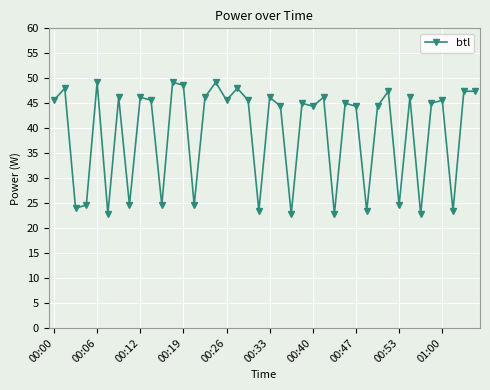

Reading left to right, what are all the values shown in this chart?

45.6	48.0	24.0	24.6	49.2	22.8	46.2	24.6	46.2	45.6	24.6	49.2	48.6	24.6	46.2	49.2	45.6	48.0	45.6	23.4	46.2	44.4	22.8	45.0	44.4	46.2	22.8	45.0	44.4	23.4	44.4	47.4	24.6	46.2	22.8	45.0	45.6	23.4	47.4	47.4